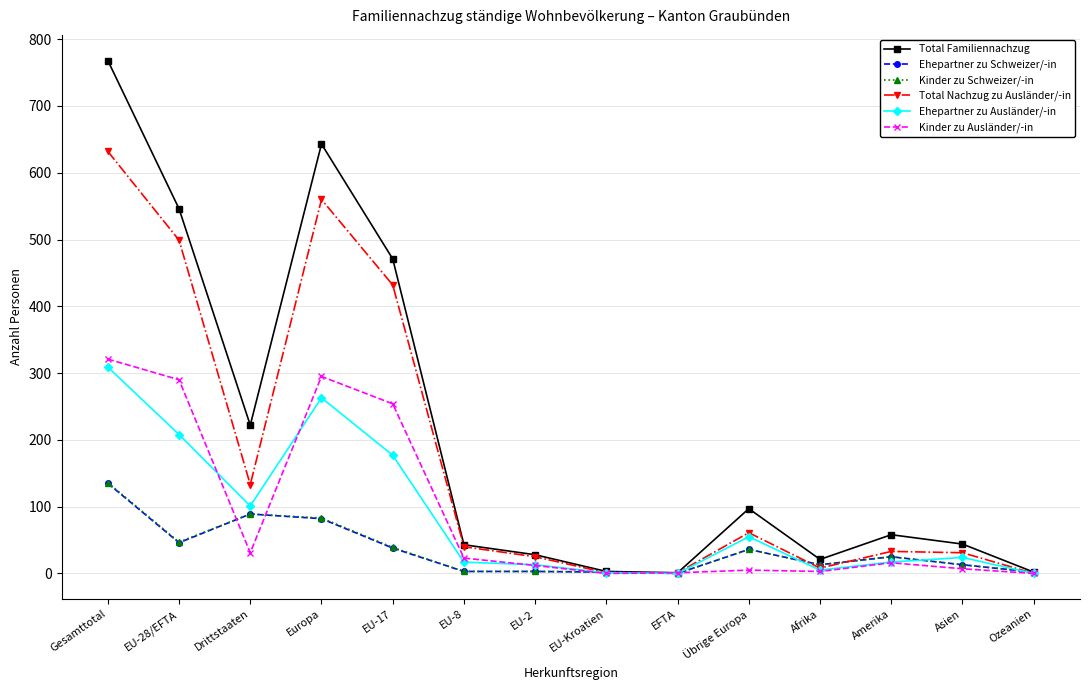

What is the spread (max minus min) of values at EU-Kroatien?

3